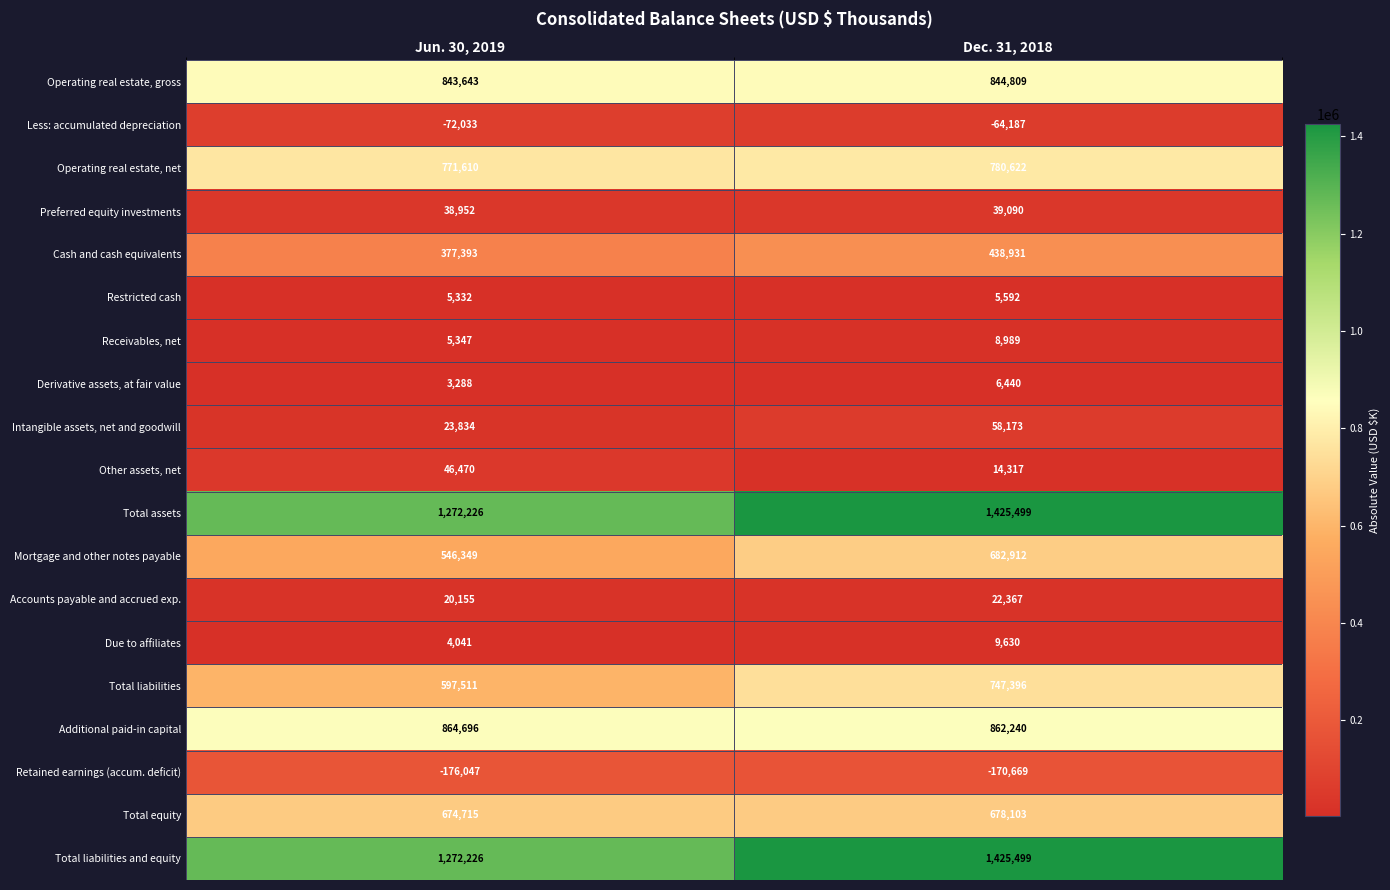

What is the total value across all series at Dec. 31, 2018?

7815753